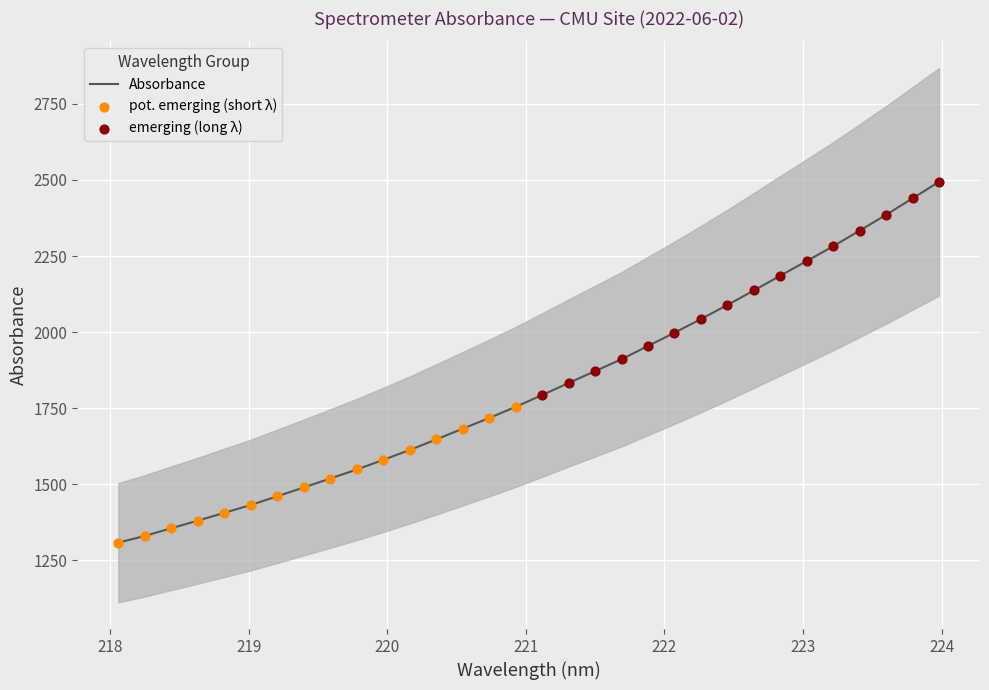

What is the change in value from 222.263 to 223.0264?

+190.8